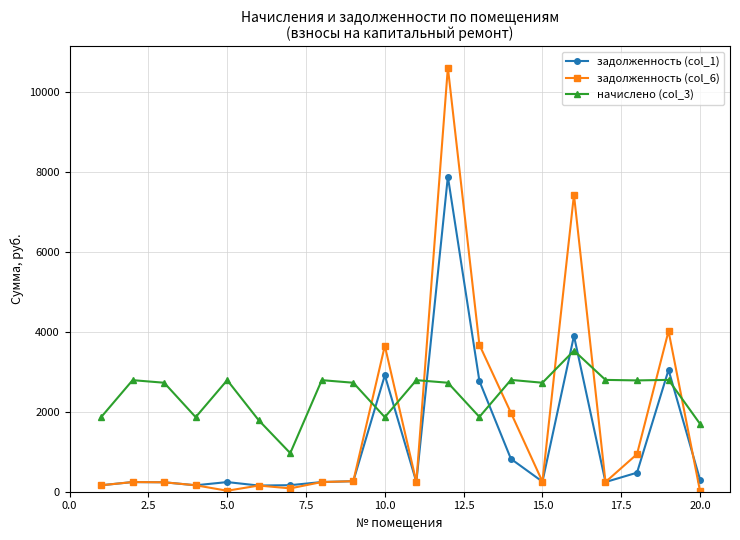

Which series has the widest spread of values?

задолженность (col_6)